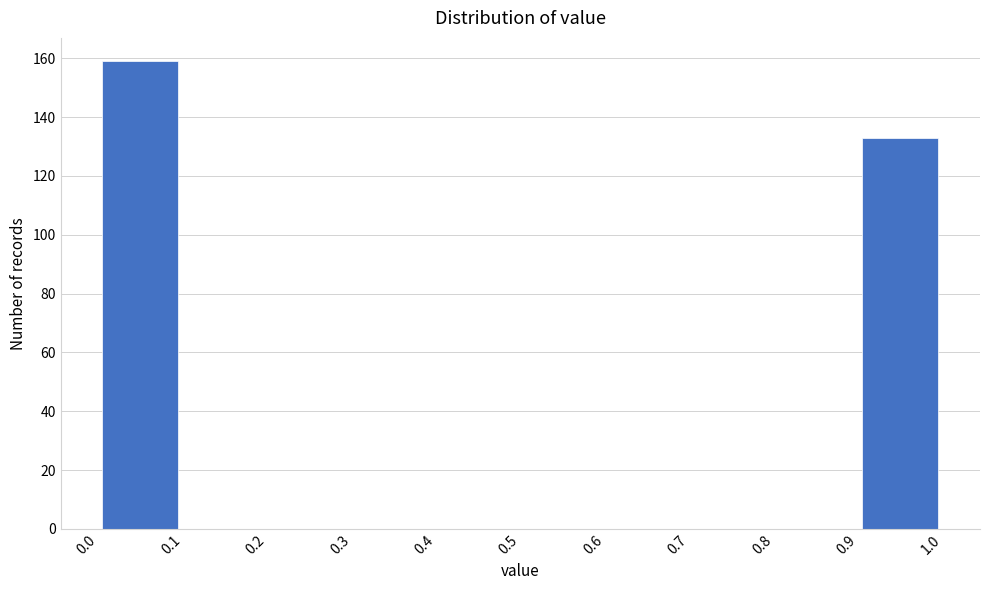

Reading left to right, transcribe this chart: for each bar, give the range it covers on the x-axis and its height. The values are not printed on the chart, so give them approximately, as read against the axis.

0.0 to 0.1: 160
0.1 to 0.2: 0
0.2 to 0.3: 0
0.3 to 0.4: 0
0.4 to 0.5: 0
0.5 to 0.6: 0
0.6 to 0.7: 0
0.7 to 0.8: 0
0.8 to 0.9: 0
0.9 to 1.0: 134